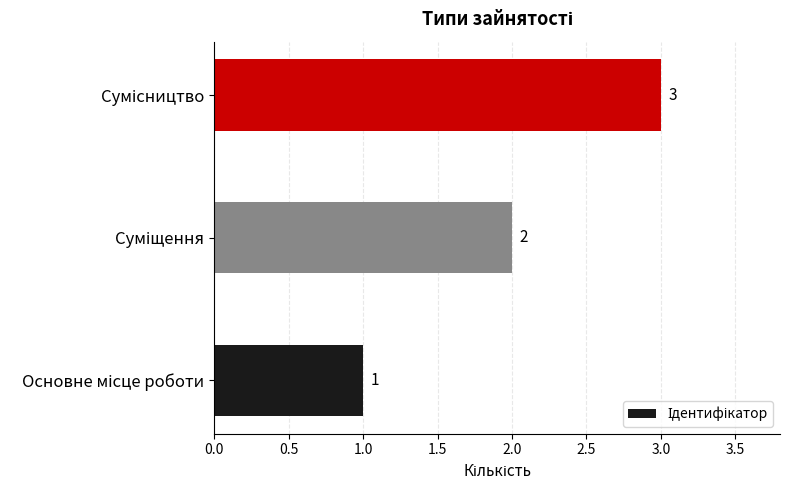

What is the sum of all values?

6